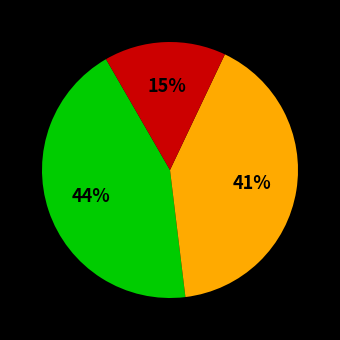

To the nearest percent, what is the average slice percentage?

33%